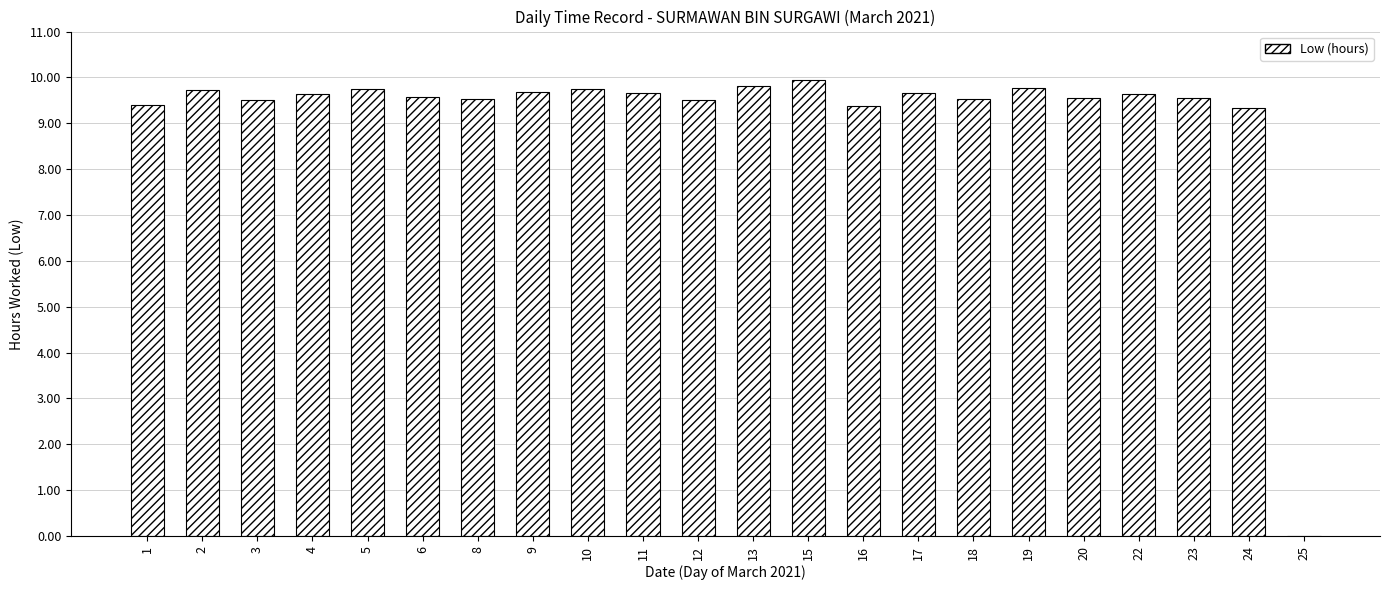

What is the change in value from 11 to 20?

-0.1